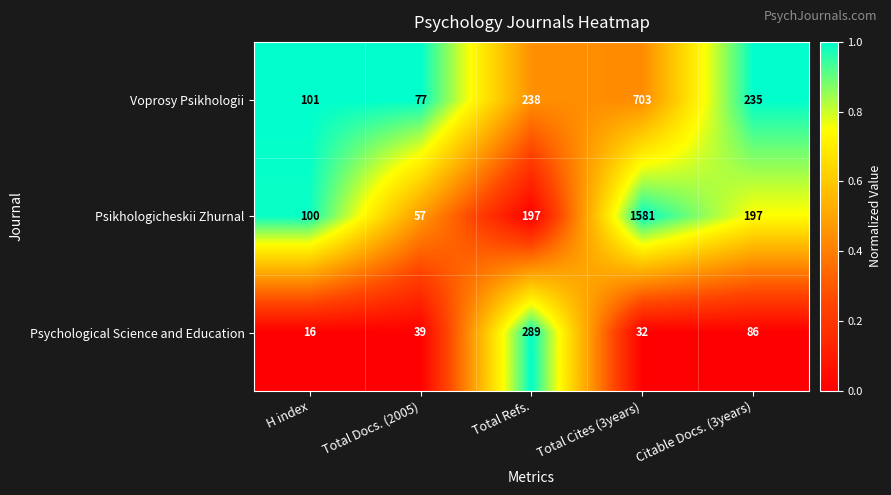

What is the difference between the maximum and minimum values in the Voprosy Psikhologii series?

626